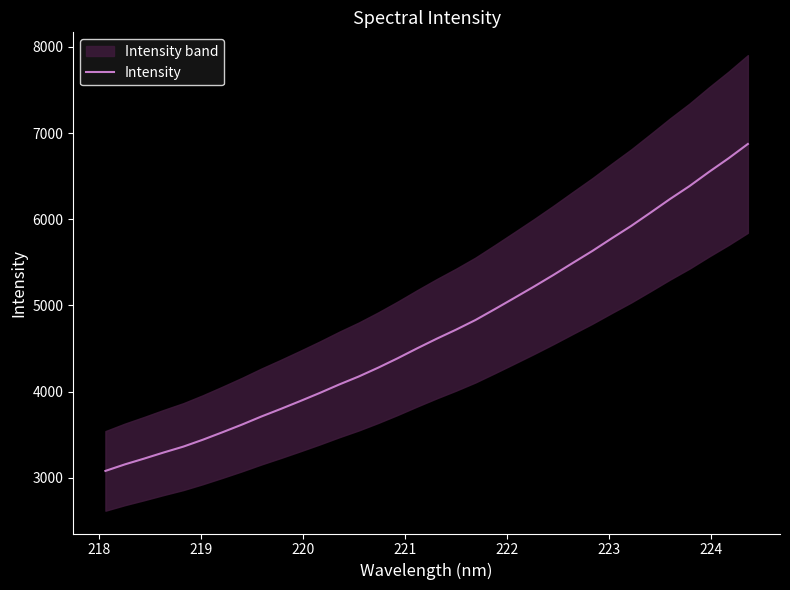

How many lines are shown in the chart?

1